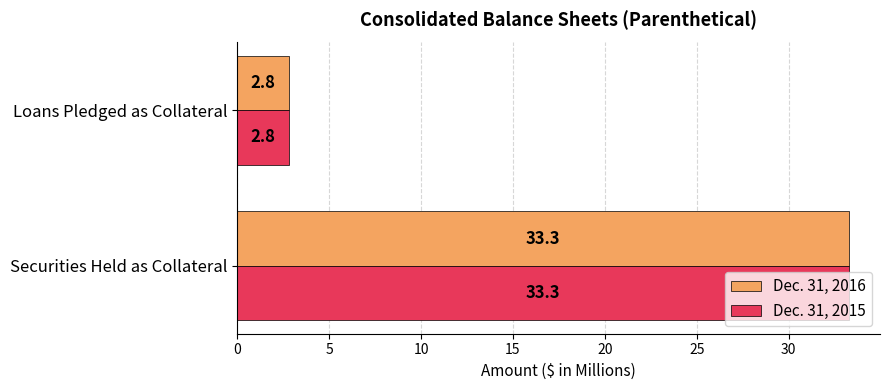

At which label does Dec. 31, 2015 reach its minimum?

Loans Pledged as Collateral